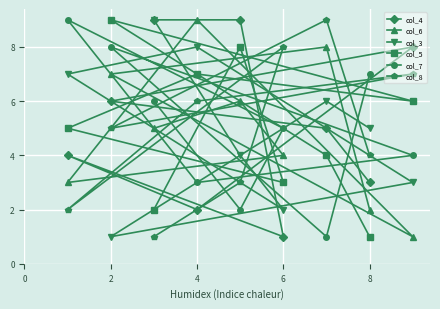

The value of col_3 at 8 is 1. True or false?

False